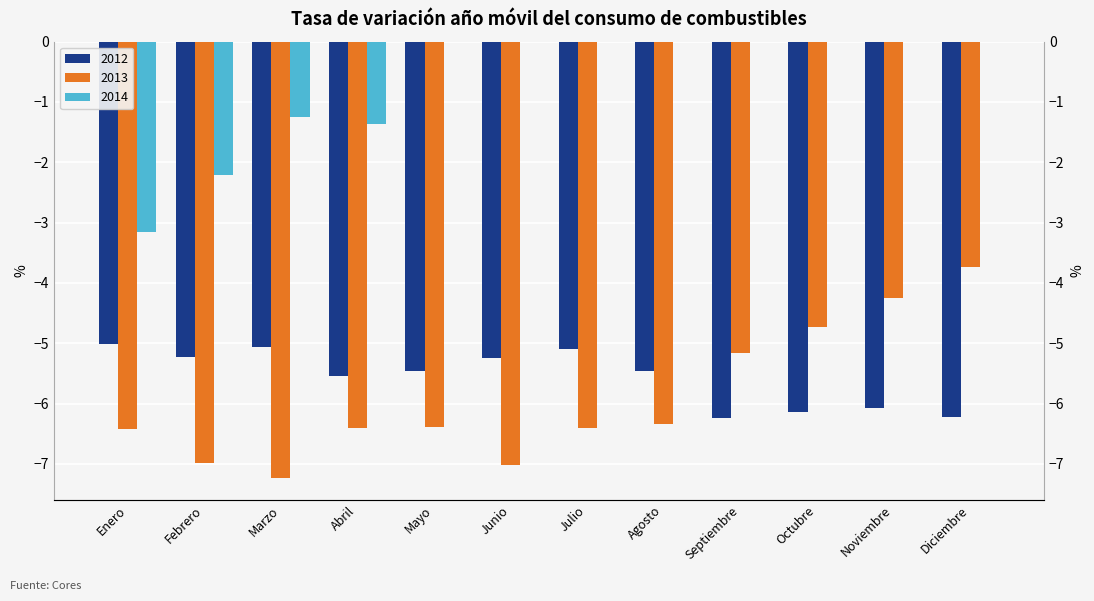

What is the total value across all series at Diciembre?

-10.0